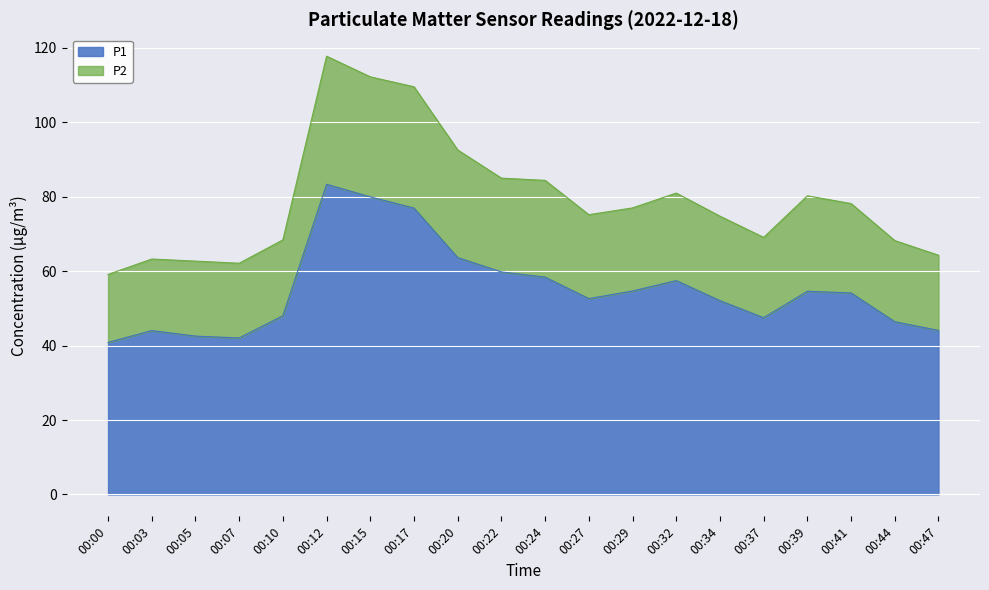

At which category is the sum across all series the highest?

00:12